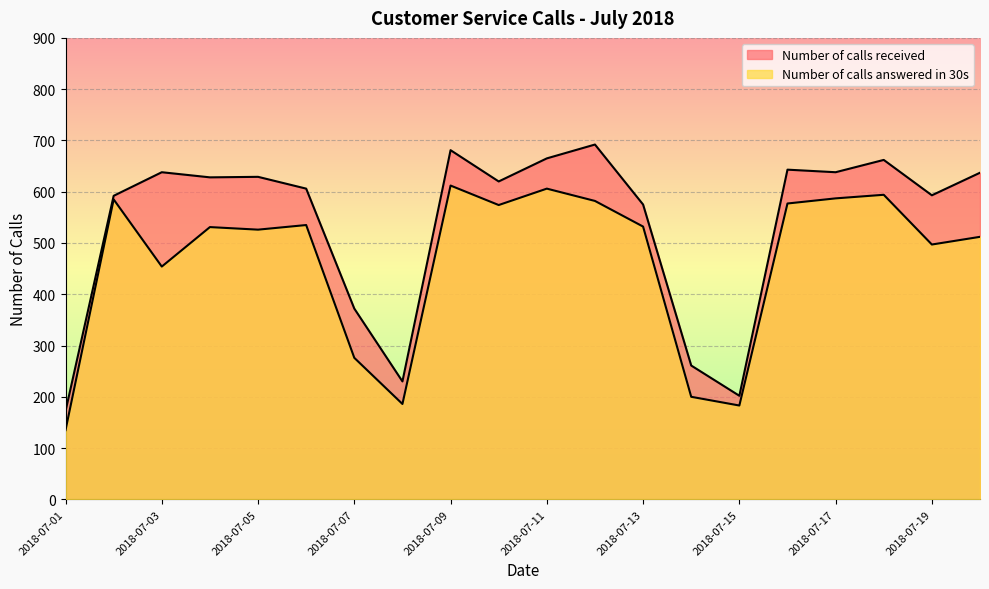

What is the value of the Number of calls received point at the 12th from the left?

692